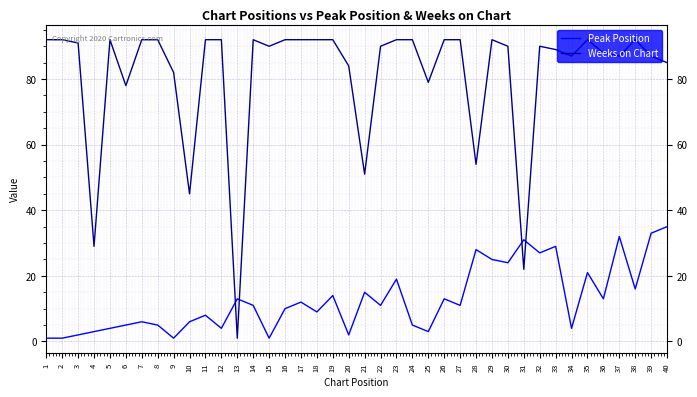

How many distinct data groups are displayed?

2